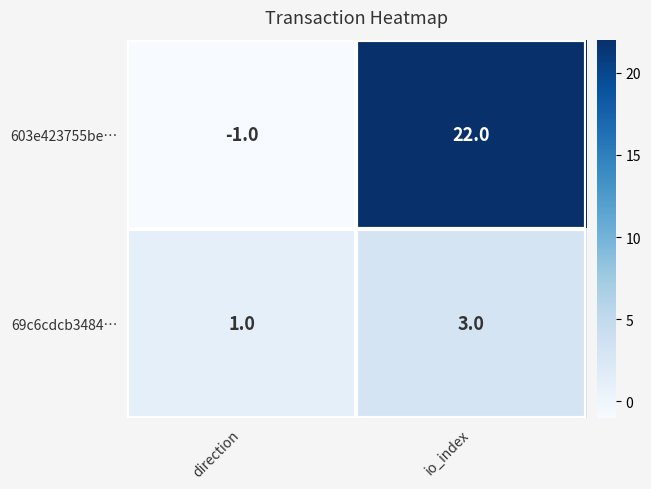

Reading left to right, transcribe all the data shown in this chart.

603e423755be…: -1	22
69c6cdcb3484…: 1	3